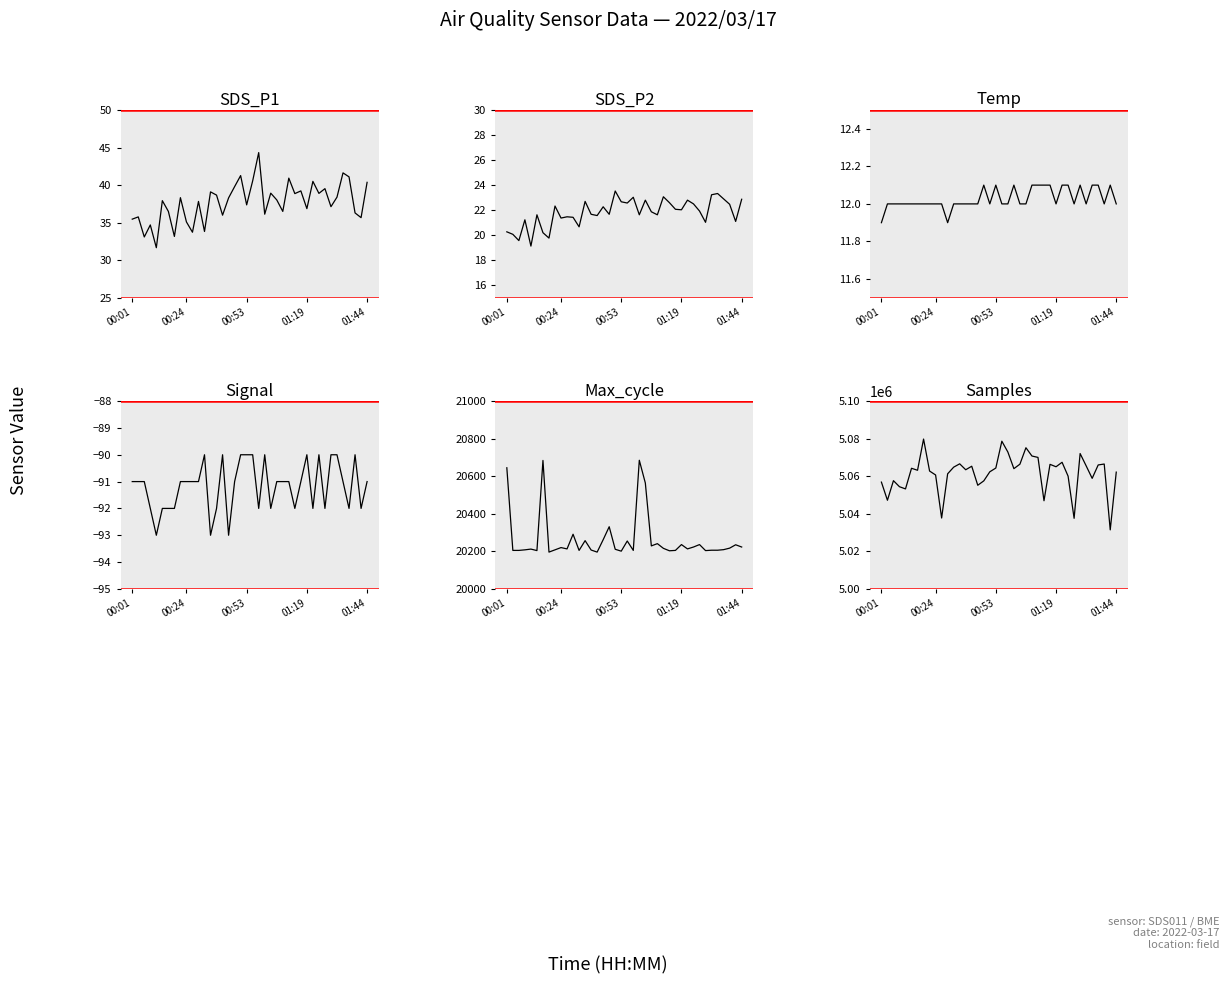

What are all the series names shown in the legend?

SDS_P1, SDS_P2, Temp, Signal, Max_cycle, Samples